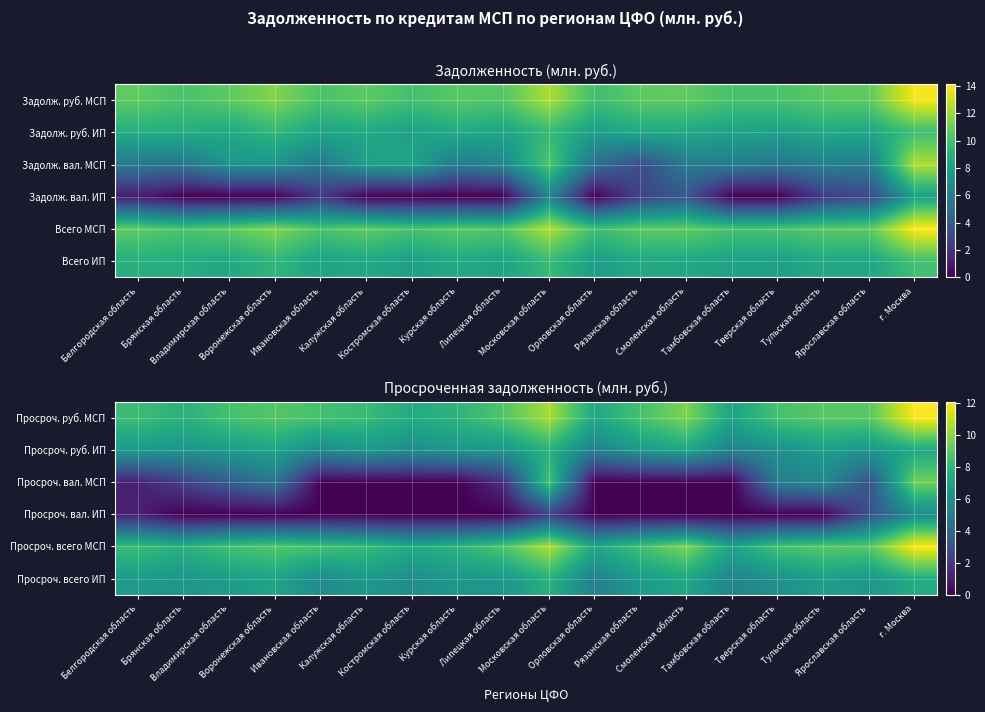

What is the sum of the Просроч. всего ИП values at г. Москва and Воронежская область?

14.5